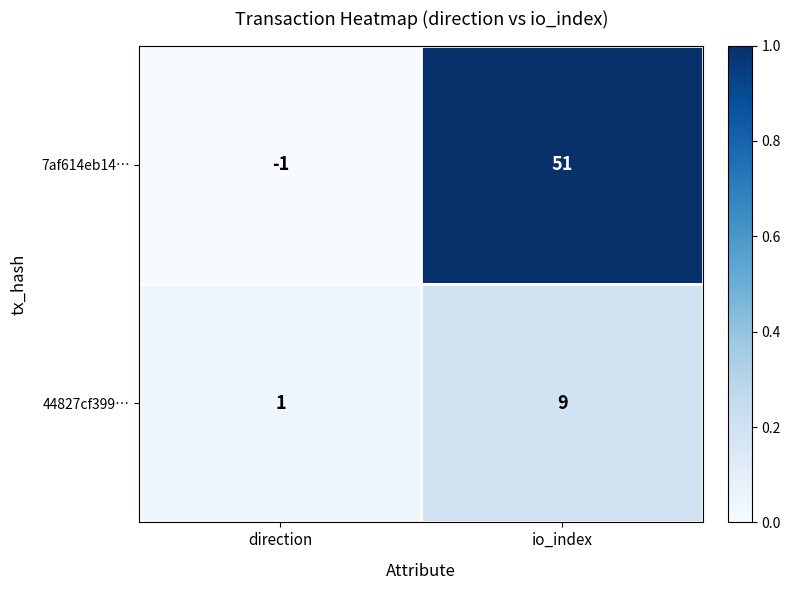

What is the maximum value shown in the chart?

51